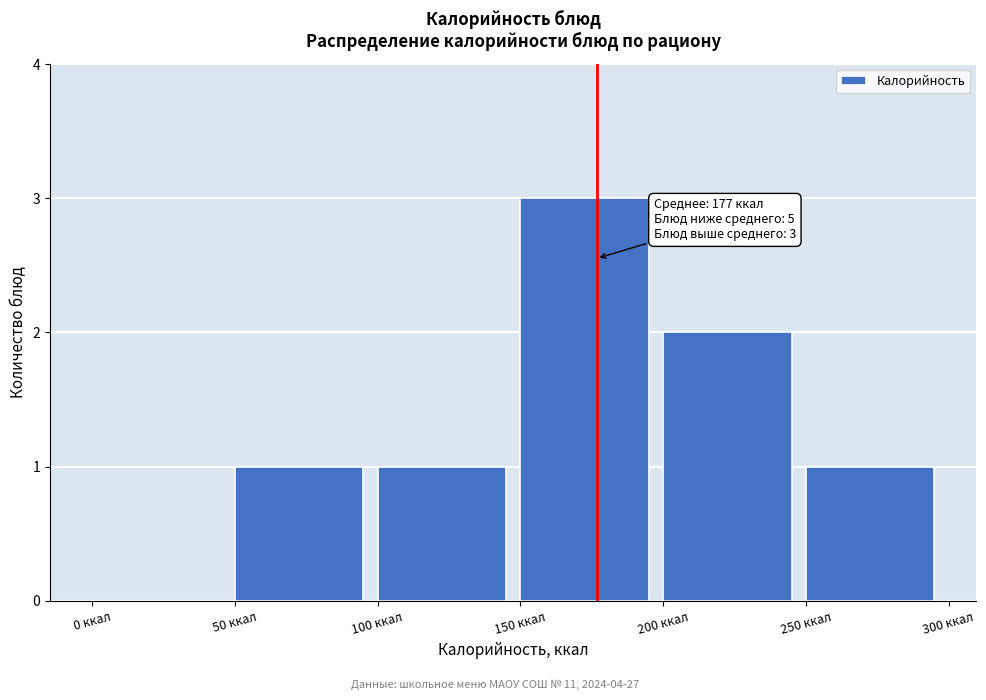

Which range on the x-axis has the tallest bar?

150 to 200